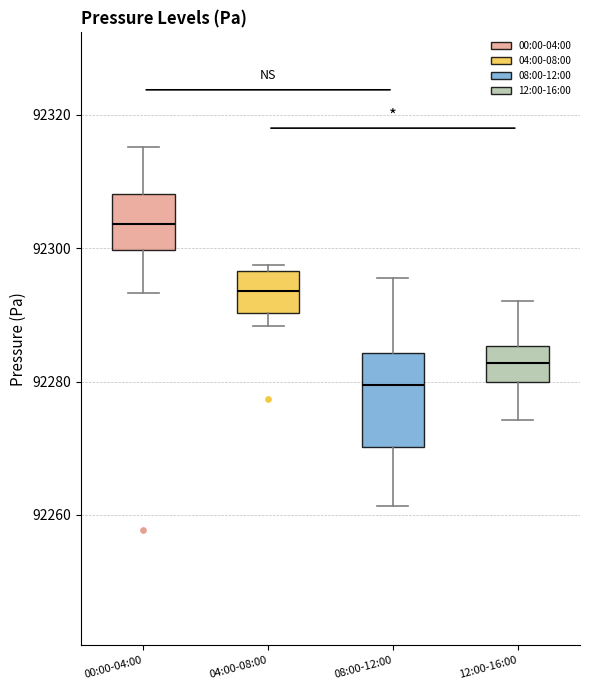

Where does the median line of the box for 04:00-08:00 sit on the y-axis? The values are not printed on the chart, so give them approximately, as read against the axis.

92294